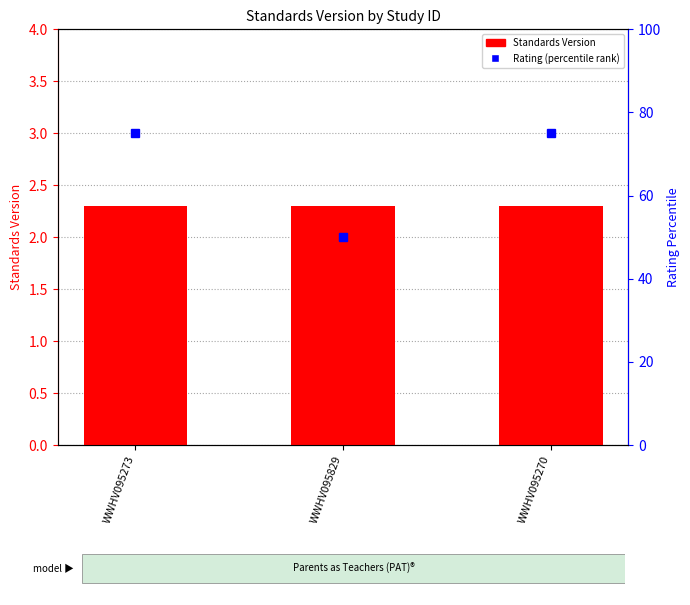

What is the average value of the Standards Version series?

2.3